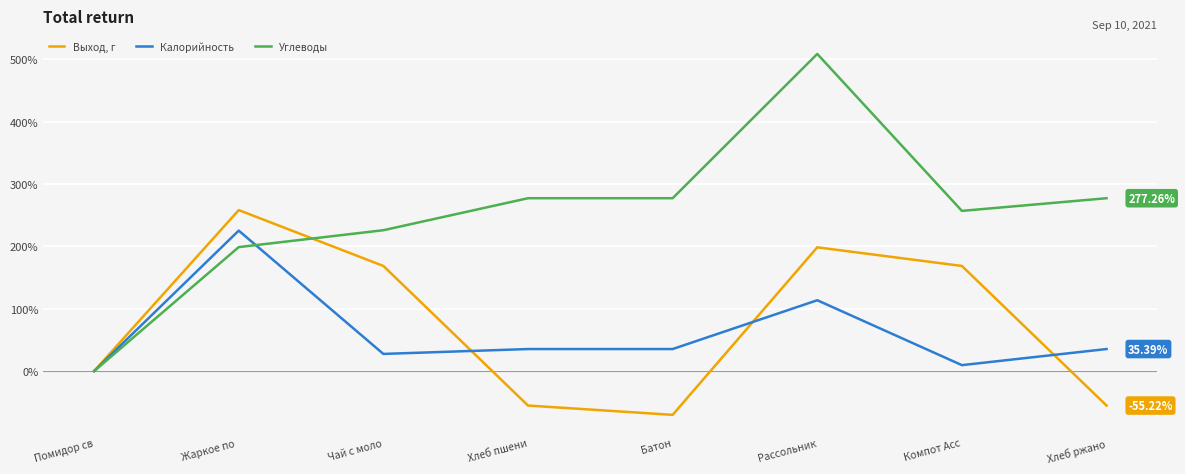

What is the lowest value of the Выход, г series?

-70.1